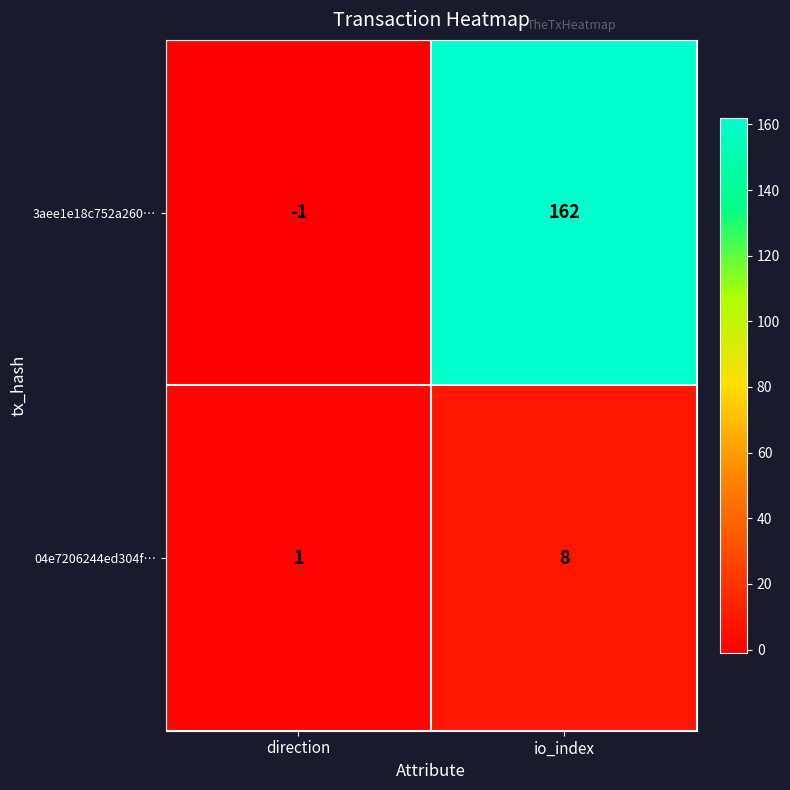

Where is 3aee1e18c752a260… nearest to the value 80?

direction